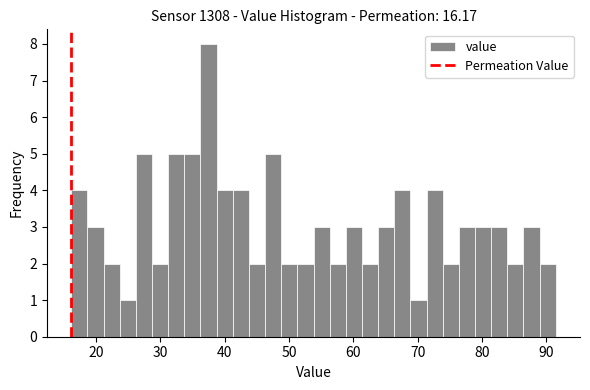

Read against the x-axis, roughly where is the centre of the tallest bar?

38